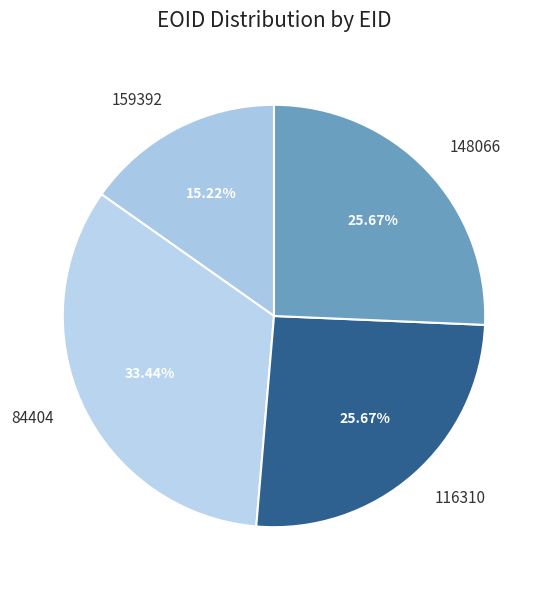

To the nearest percent, what portion does 148066 represent?

26%